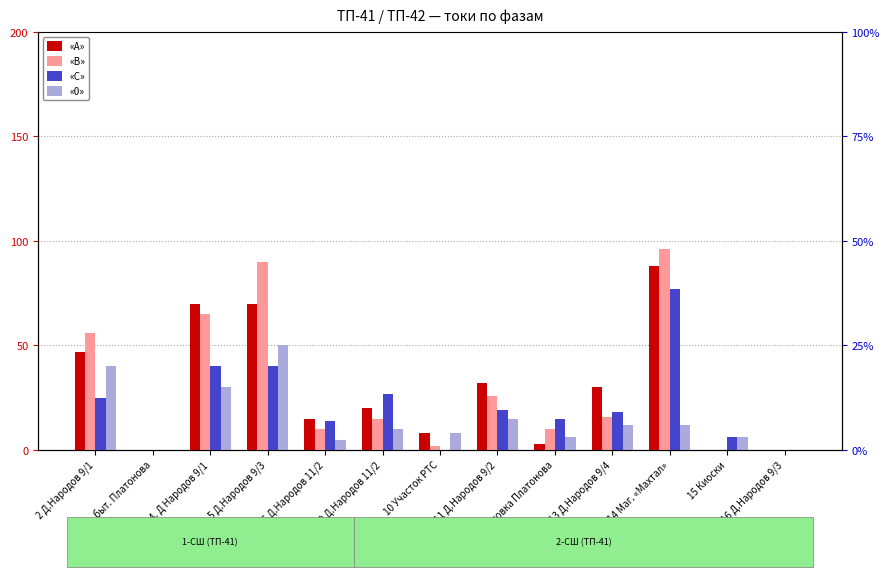

The value of «С» at 3. быт. Платонова is -51. True or false?

False